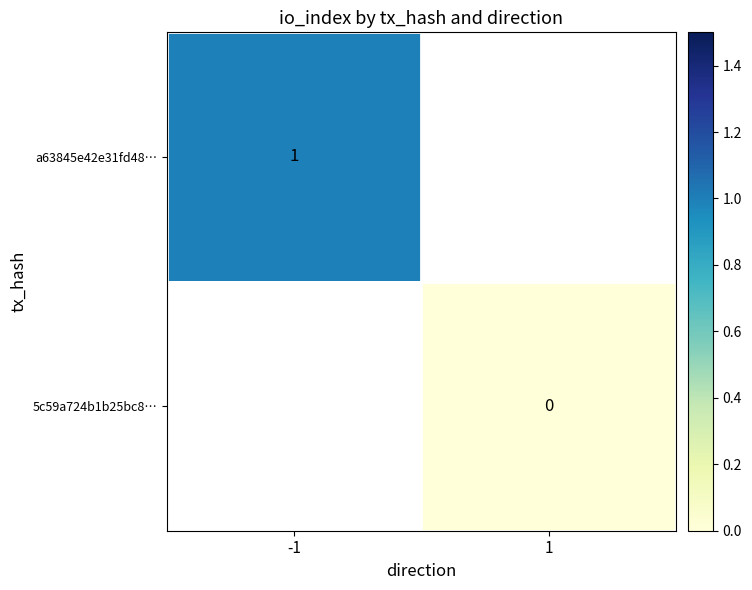

Which category has the highest value across all series?

-1